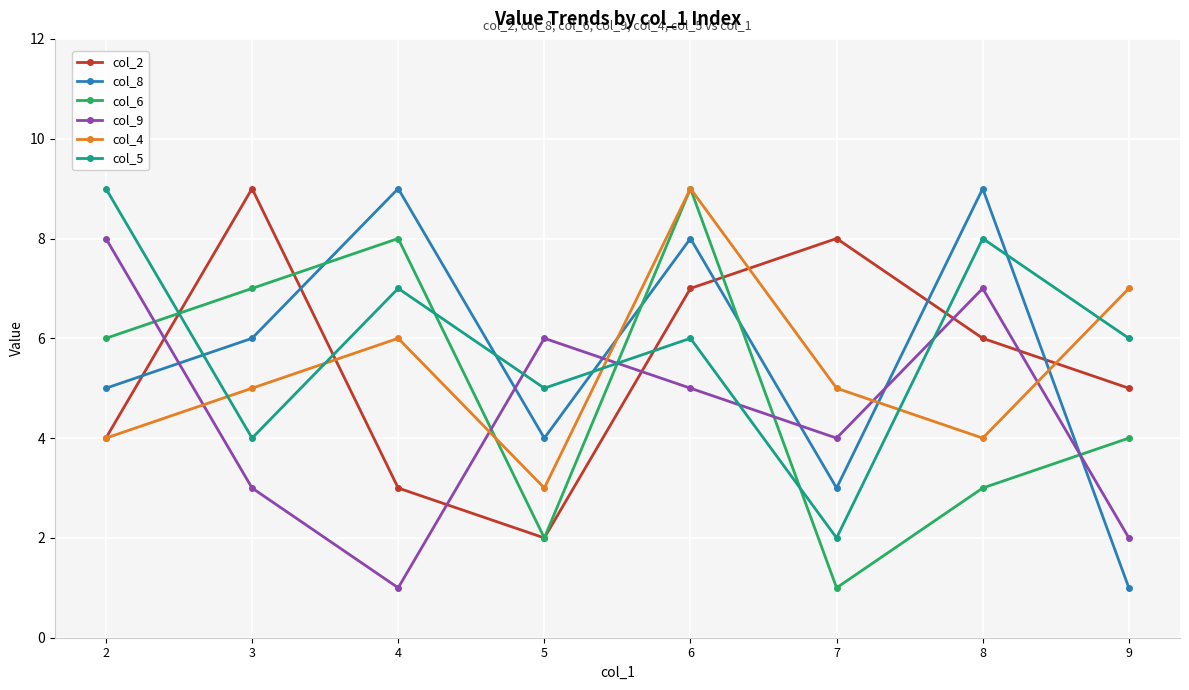

The value of col_2 at 8 is 10. True or false?

False